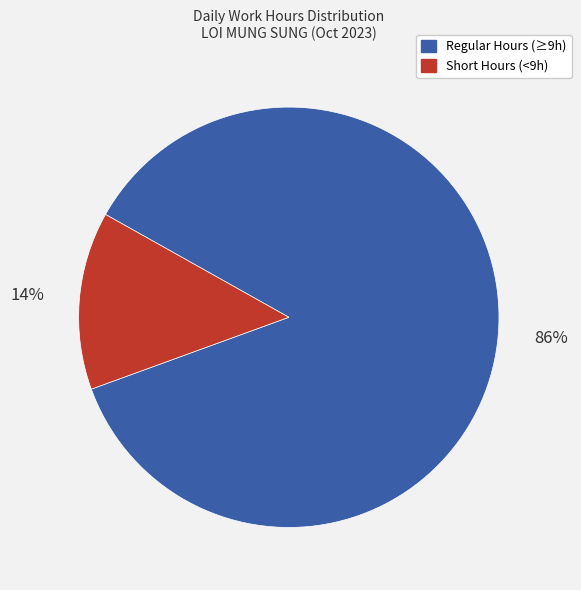

To the nearest percent, what is the average slice percentage?

50%